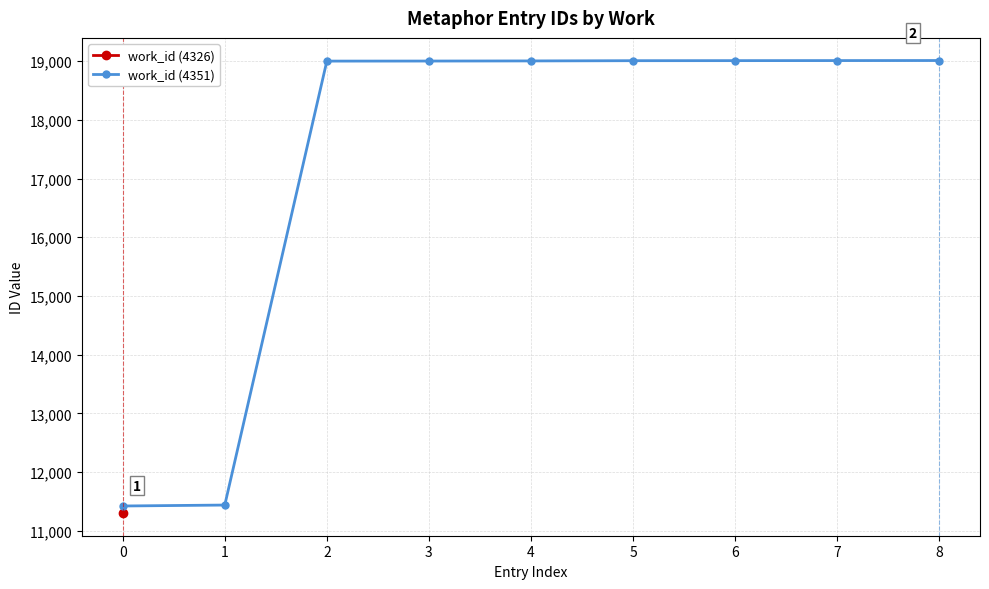

True or false: there are more than 0 points higher than both neighbors.

False